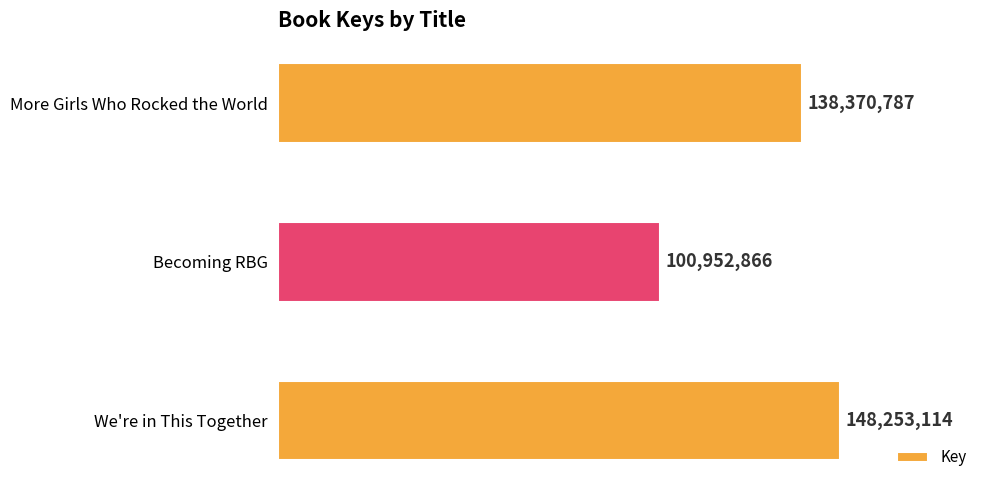

What is the sum of all values?

387576767